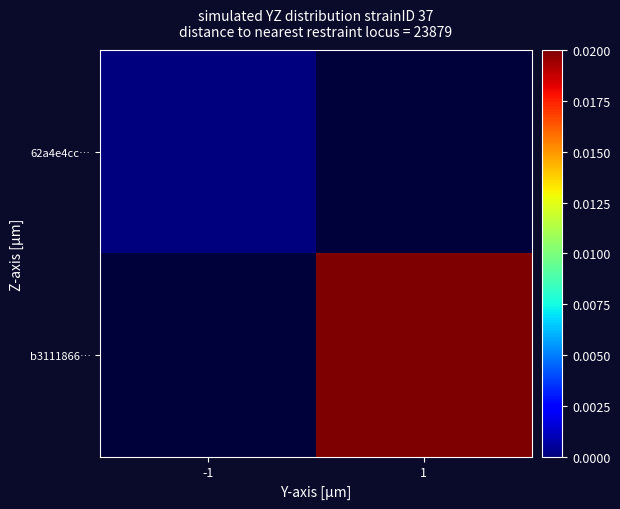

How many positive values does the b3111866… series have?

1